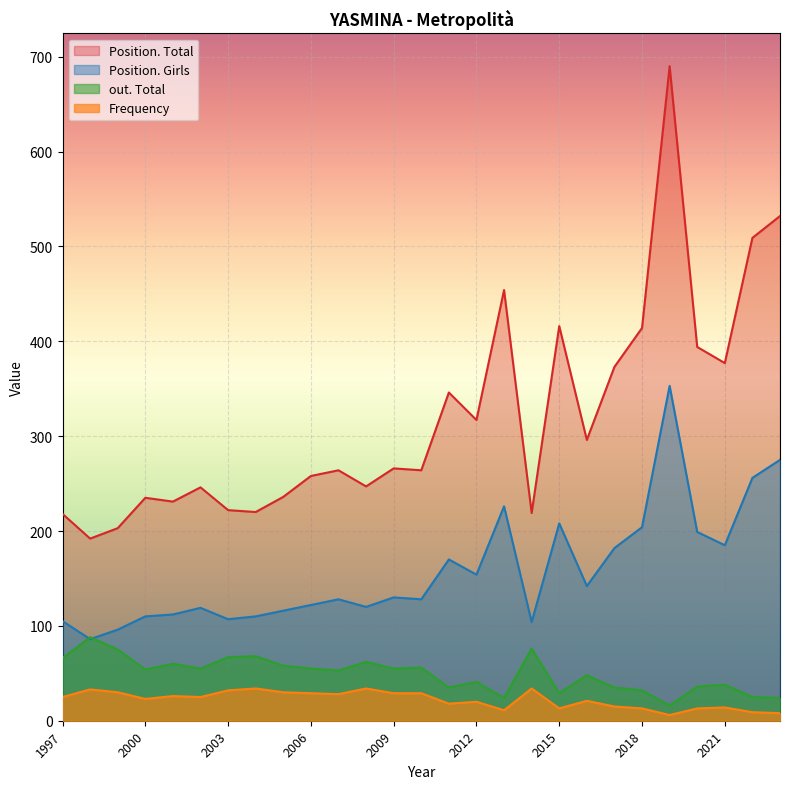

Does the chart display data point markers on the line(s)?

No